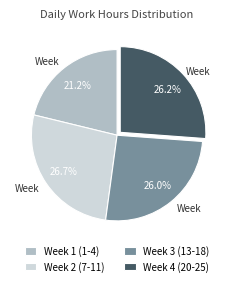

How many segments does this pie chart have?

4